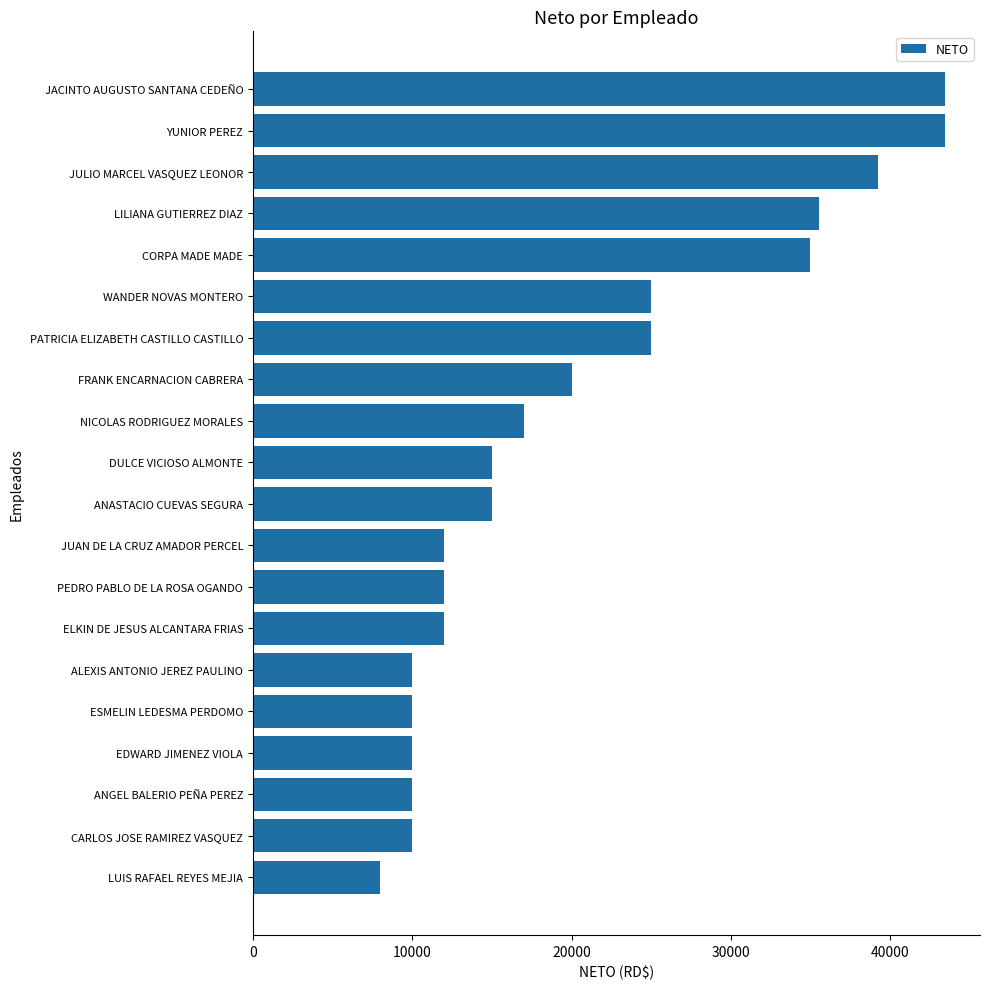

Between ANASTACIO CUEVAS SEGURA and CORPA MADE MADE, which is larger?

CORPA MADE MADE